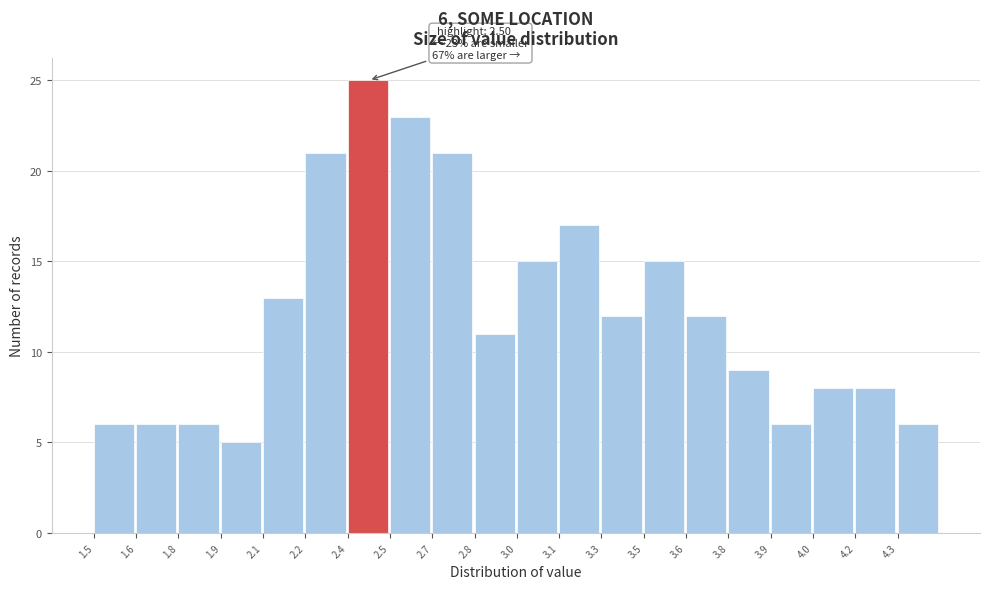

Reading left to right, list all the values displayed in this chart.

1.5=6	1.6=6	1.8=6	1.9=5	2.1=13	2.2=21	2.4=25	2.5=23	2.7=21	2.8=11	3.0=15	3.1=17	3.3=12	3.5=15	3.6=12	3.8=9	3.9=6	4.0=8	4.2=8	4.3=6